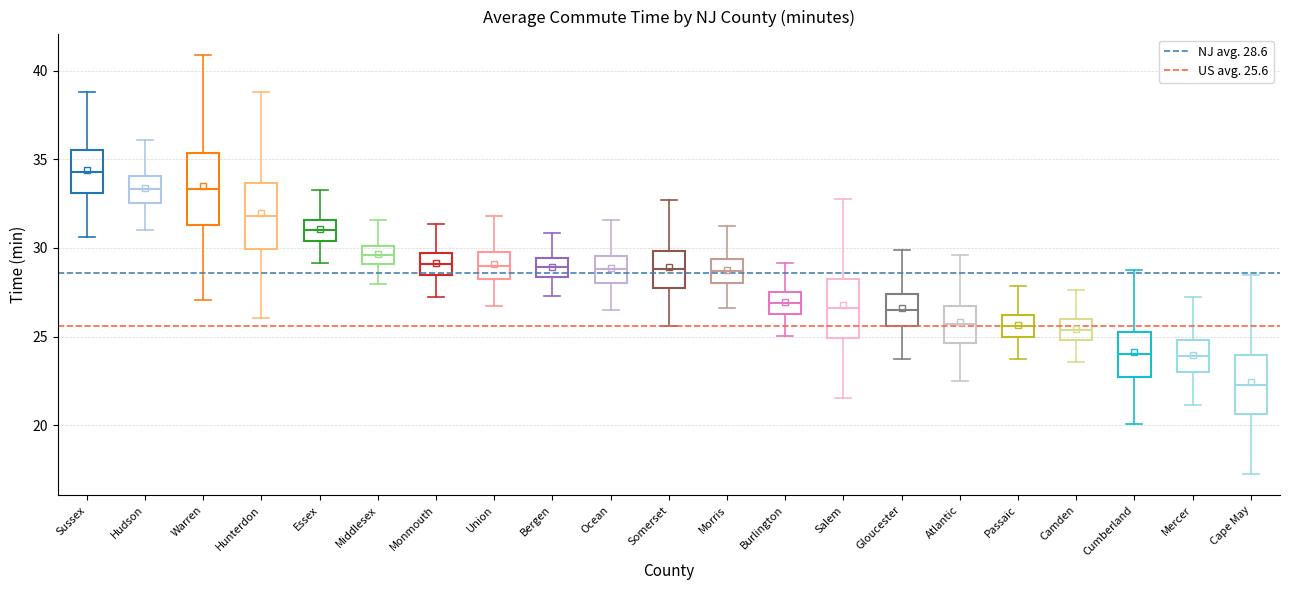

Reading left to right, transcribe this box plot: for each box, give where its median line is, the range the box spans, and where its two whiskers end, as read against the y-axis. The values are not printed on the chart, so give them approximately, as read against the axis.

Sussex: median 34.5, box 33.0 to 35.5, whiskers 30.5 to 39.0
Hudson: median 33.5, box 32.5 to 34.0, whiskers 31.0 to 36.0
Warren: median 33.5, box 31.5 to 35.5, whiskers 27.0 to 41.0
Hunterdon: median 32.0, box 30.0 to 33.5, whiskers 26.0 to 39.0
Essex: median 31.0, box 30.5 to 31.5, whiskers 29.0 to 33.0
Middlesex: median 29.5, box 29.0 to 30.0, whiskers 28.0 to 31.5
Monmouth: median 29.0, box 28.5 to 29.5, whiskers 27.5 to 31.5
Union: median 29.0, box 28.5 to 30.0, whiskers 26.5 to 32.0
Bergen: median 29.0, box 28.5 to 29.5, whiskers 27.5 to 31.0
Ocean: median 29.0, box 28.0 to 29.5, whiskers 26.5 to 31.5
Somerset: median 29.0, box 28.0 to 30.0, whiskers 25.5 to 32.5
Morris: median 28.5, box 28.0 to 29.5, whiskers 26.5 to 31.0
Burlington: median 27.0, box 26.5 to 27.5, whiskers 25.0 to 29.0
Salem: median 26.5, box 25.0 to 28.5, whiskers 21.5 to 33.0
Gloucester: median 26.5, box 25.5 to 27.5, whiskers 23.5 to 30.0
Atlantic: median 25.5, box 24.5 to 27.0, whiskers 22.5 to 29.5
Passaic: median 25.5, box 25.0 to 26.0, whiskers 24.0 to 28.0
Camden: median 25.5, box 25.0 to 26.0, whiskers 23.5 to 27.5
Cumberland: median 24.0, box 22.5 to 25.5, whiskers 20.0 to 29.0
Mercer: median 24.0, box 23.0 to 25.0, whiskers 21.0 to 27.5
Cape May: median 22.5, box 20.5 to 24.0, whiskers 17.0 to 28.5